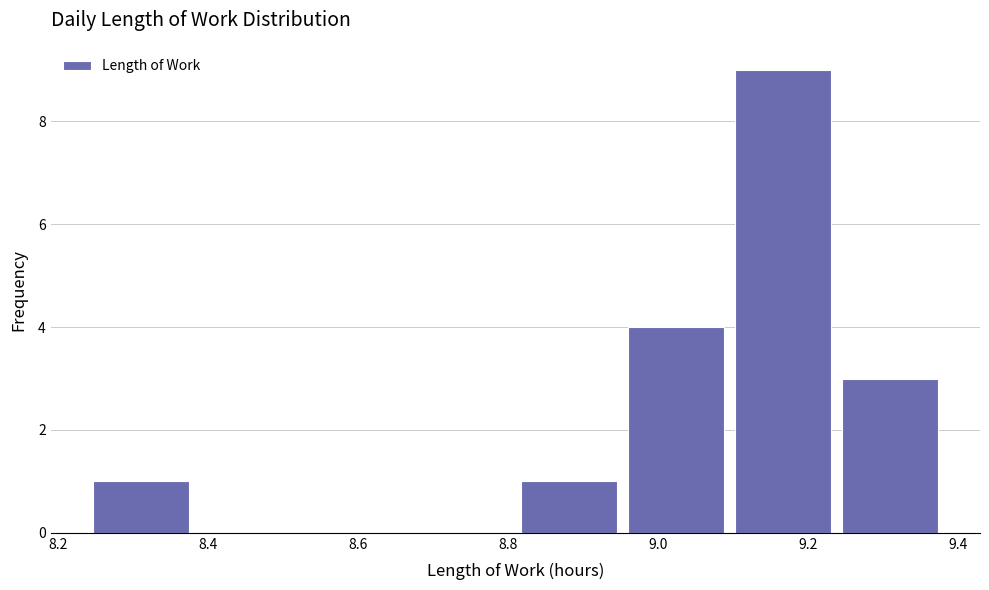

Reading left to right, list every bar in this chart as the range it spans on the x-axis followed by its height. Neither the bar edges nor the heights are printed on the chart, so give them approximately, as read against the axes.

8.24 to 8.38: 1
8.38 to 8.52: 0
8.52 to 8.66: 0
8.66 to 8.82: 0
8.82 to 8.96: 1
8.96 to 9.10: 4
9.10 to 9.24: 9
9.24 to 9.38: 3